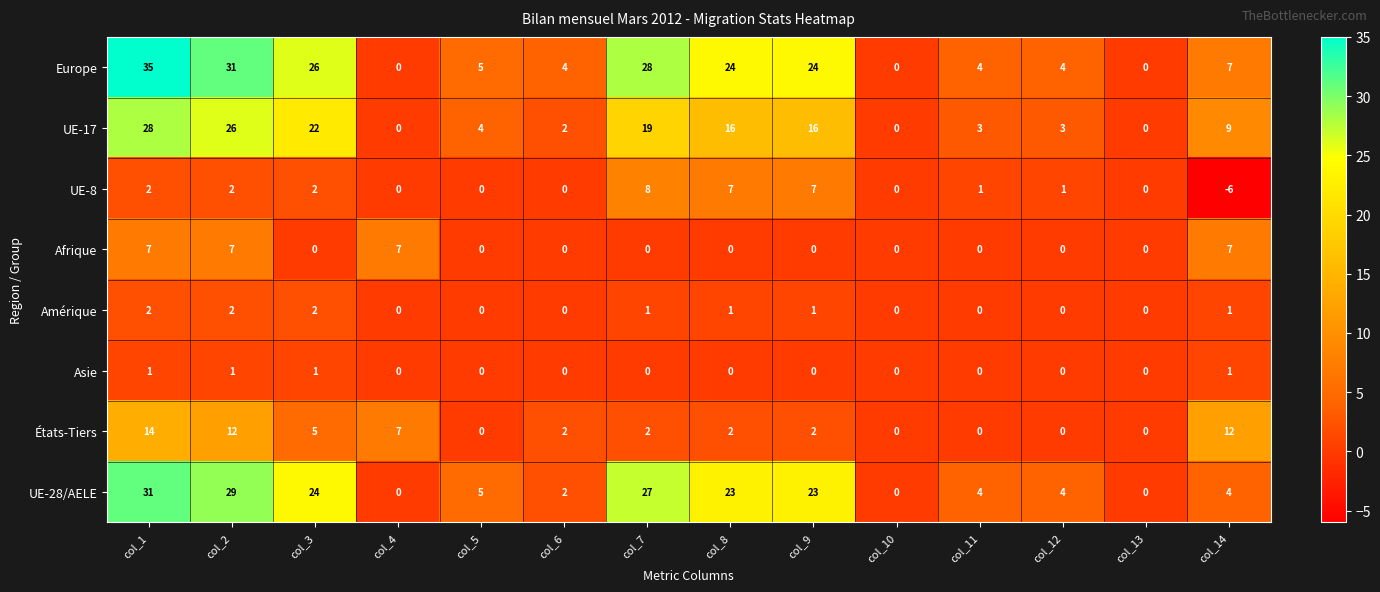

Count the Afrique values in the range 0 to 7.

14